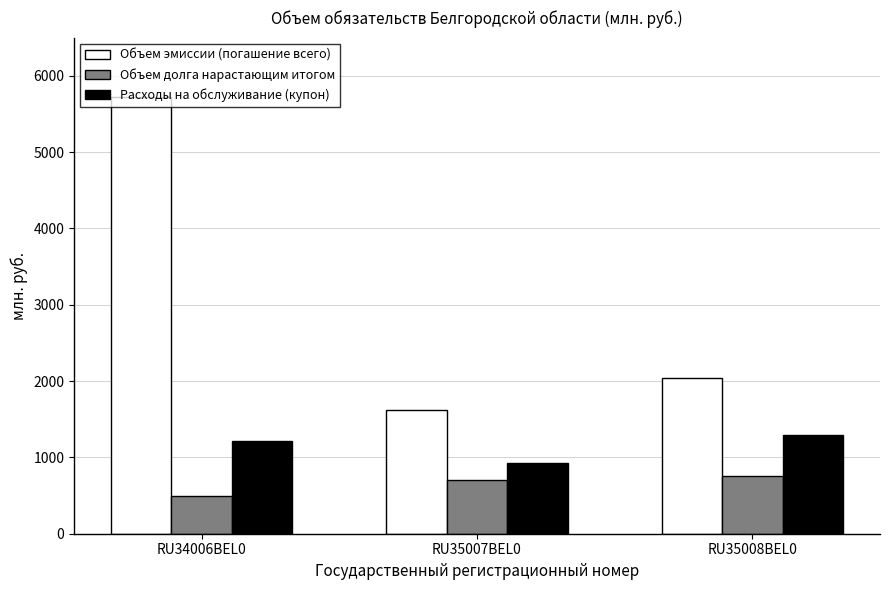

Is the value of Объем эмиссии (погашение всего) at RU34006BEL0 greater than the value of Объем долга нарастающим итогом at RU35008BEL0?

Yes